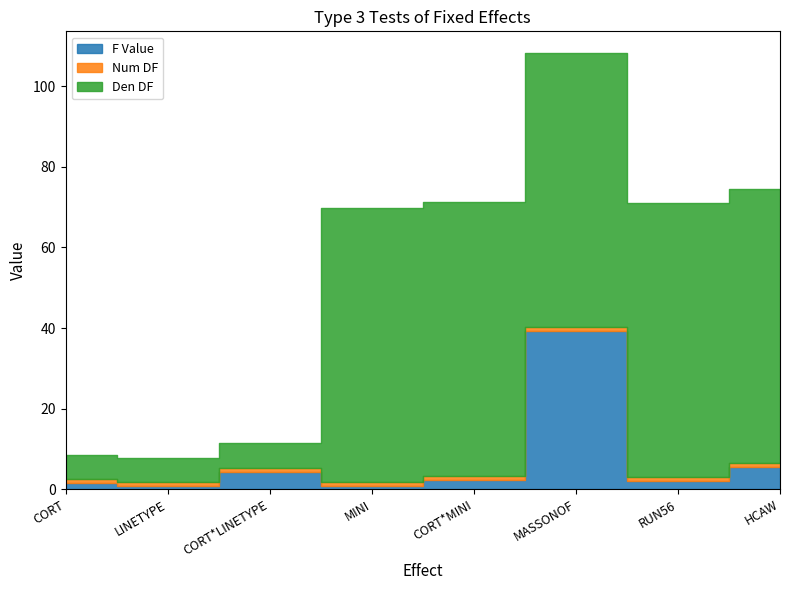

Which series has the largest range (max minus min)?

Den DF